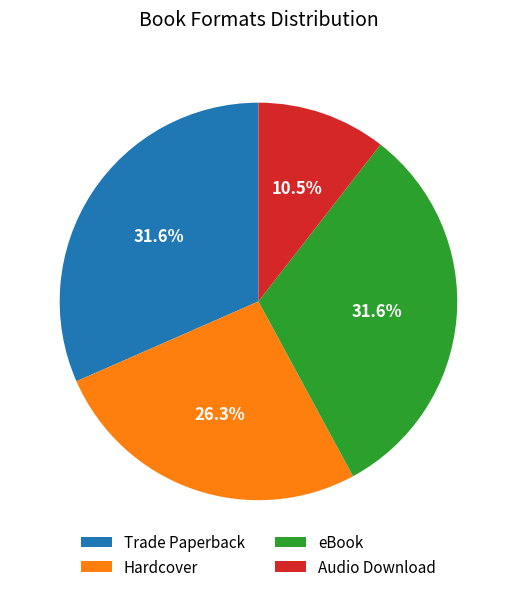

To the nearest percent, what is the average slice percentage?

25%